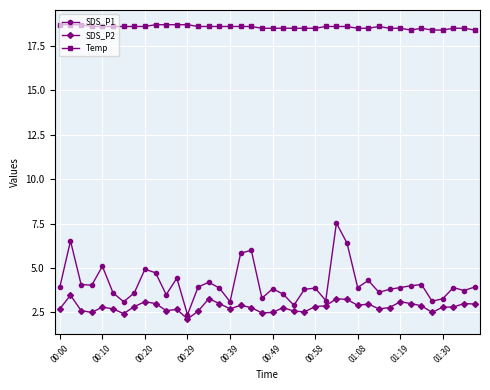

True or false: Temp and SDS_P1 cross at least once.

False